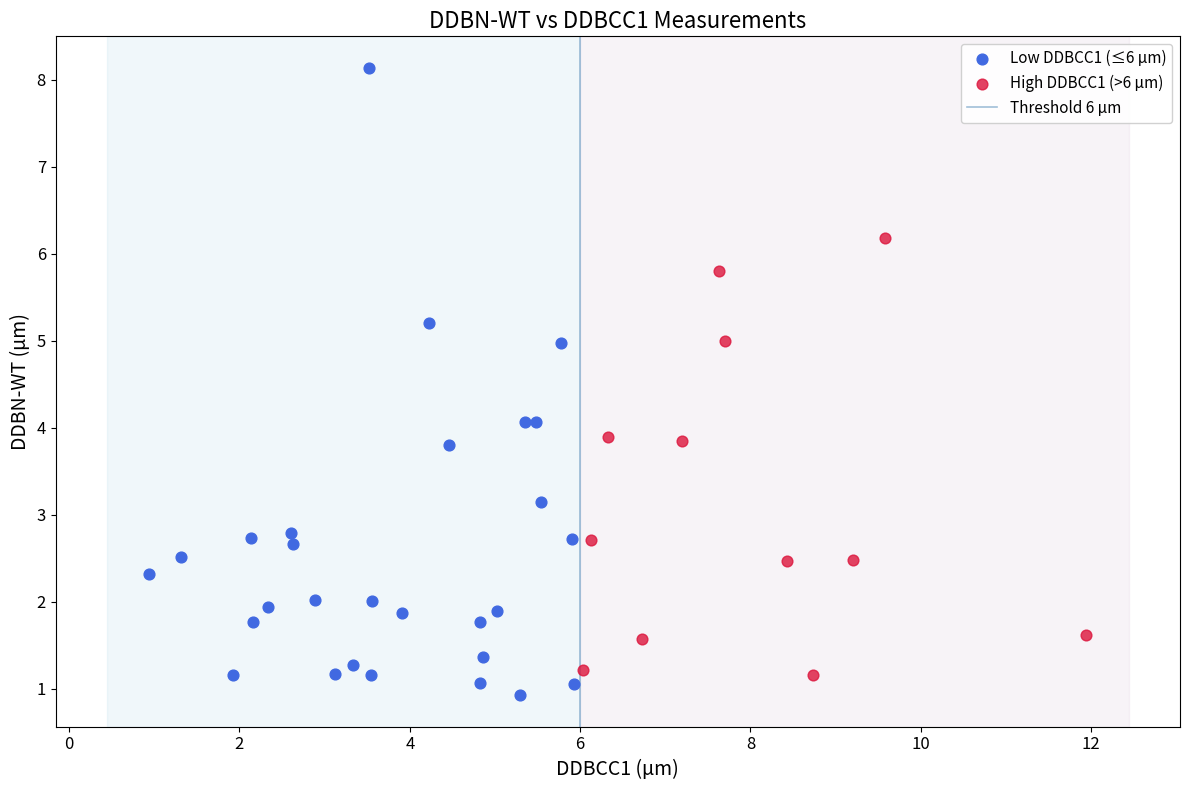

Which series contains the highest Y value?

Low DDBCC1 (≤6 µm)